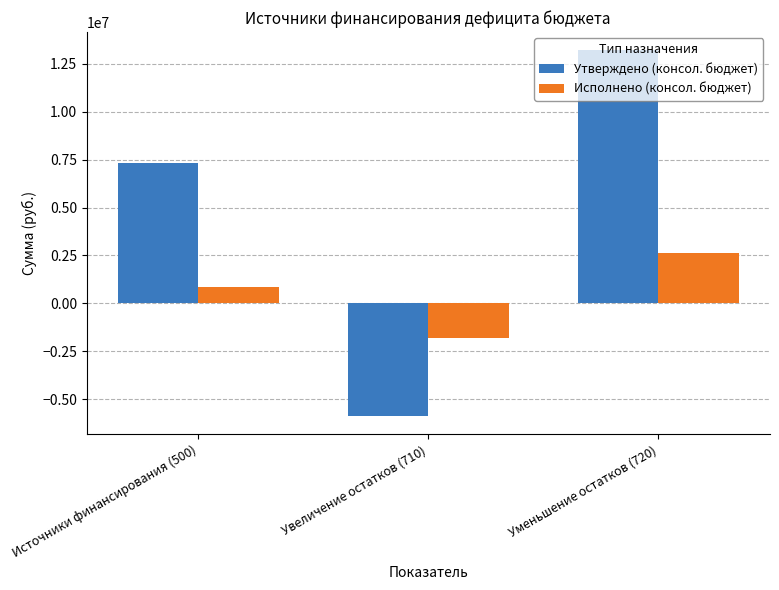

What is the label of the 2nd bar from the left?

Увеличение остатков (710)